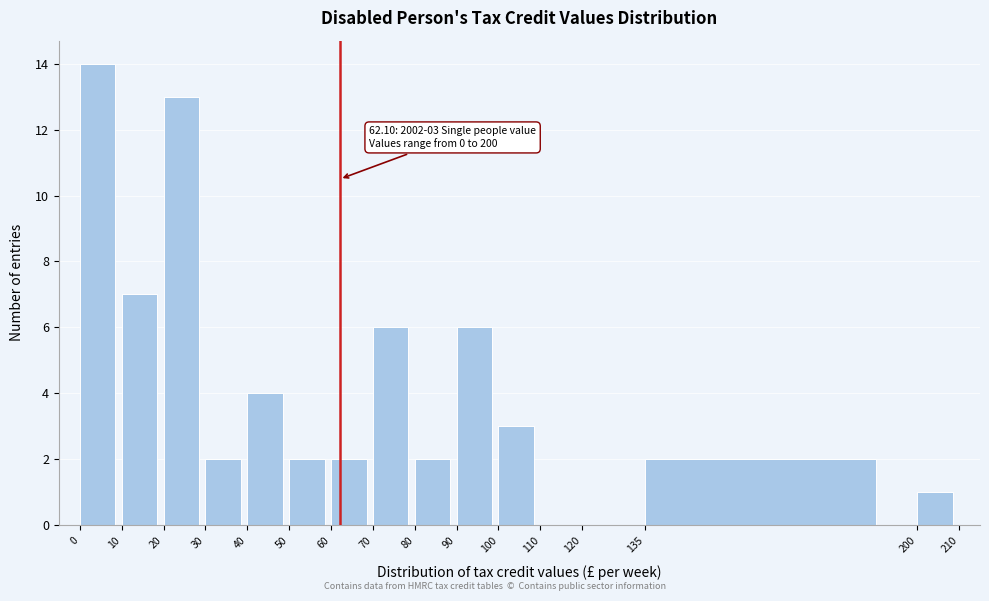

Over which range of the x-axis is the bar tallest?

0 to 10